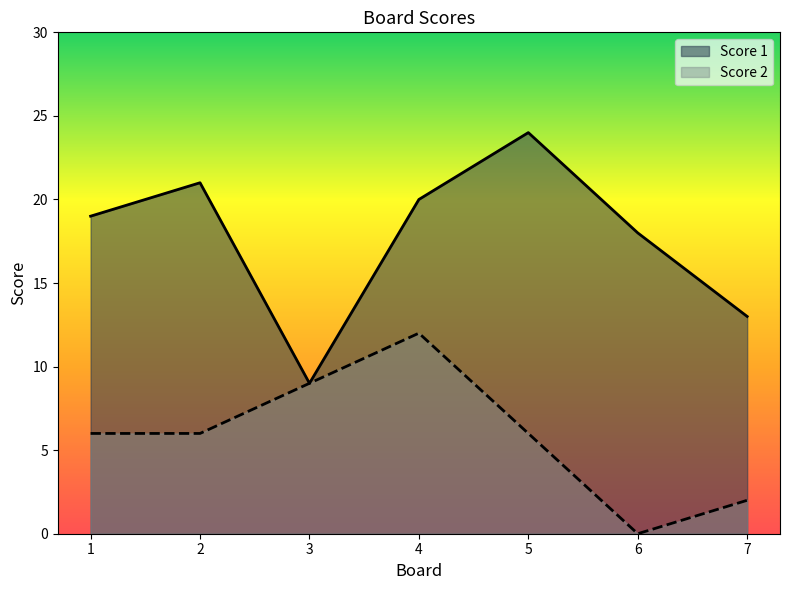

What is the maximum value for Score 1?

24